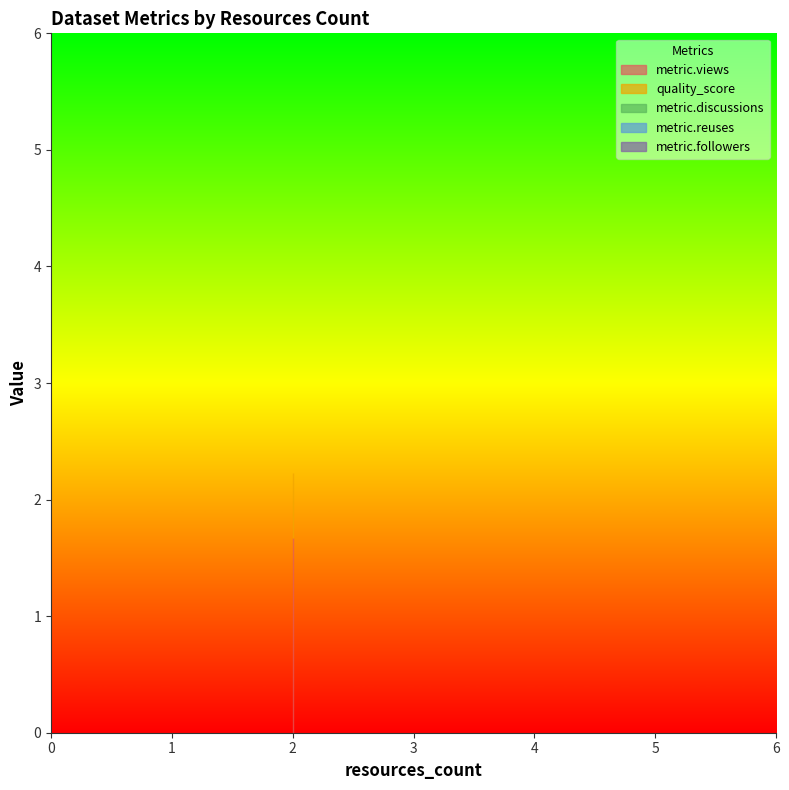

Reading left to right, list all the values displayed in this chart.

metric.views: 2=0.0	2=0.0	2=5.0
quality_score: 2=0.6	2=0.6	2=0.6
metric.discussions: 2=0.0	2=0.0	2=0.0
metric.reuses: 2=0.0	2=0.0	2=0.0
metric.followers: 2=0.0	2=0.0	2=0.0